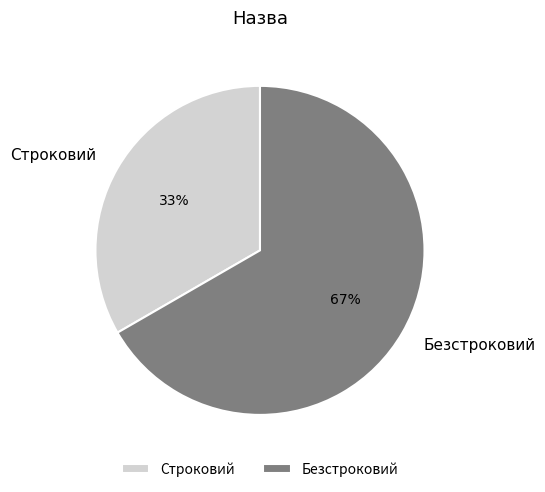

Which category has the smallest portion of the pie?

Строковий